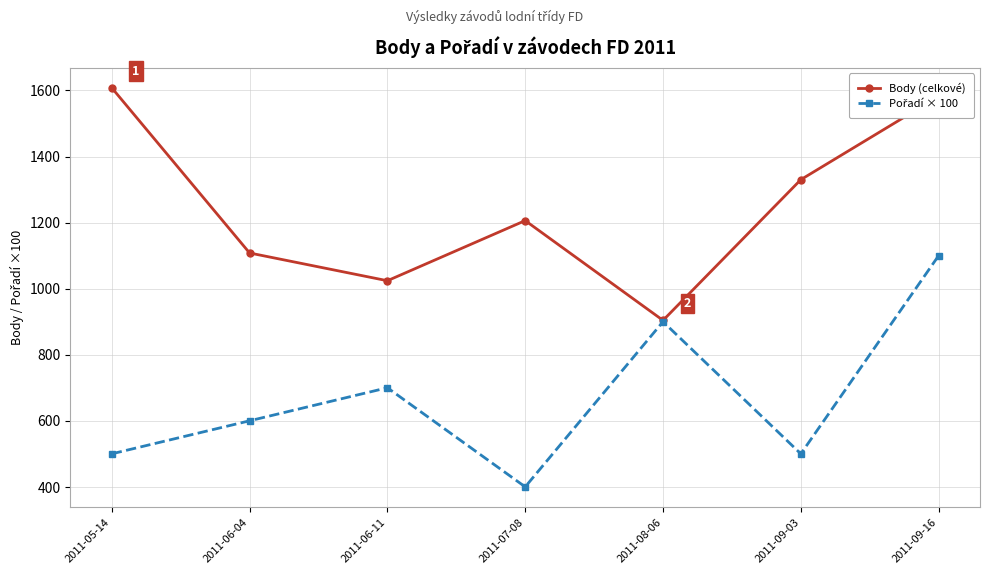

What is the total value across all series at 2011-07-08?

1606